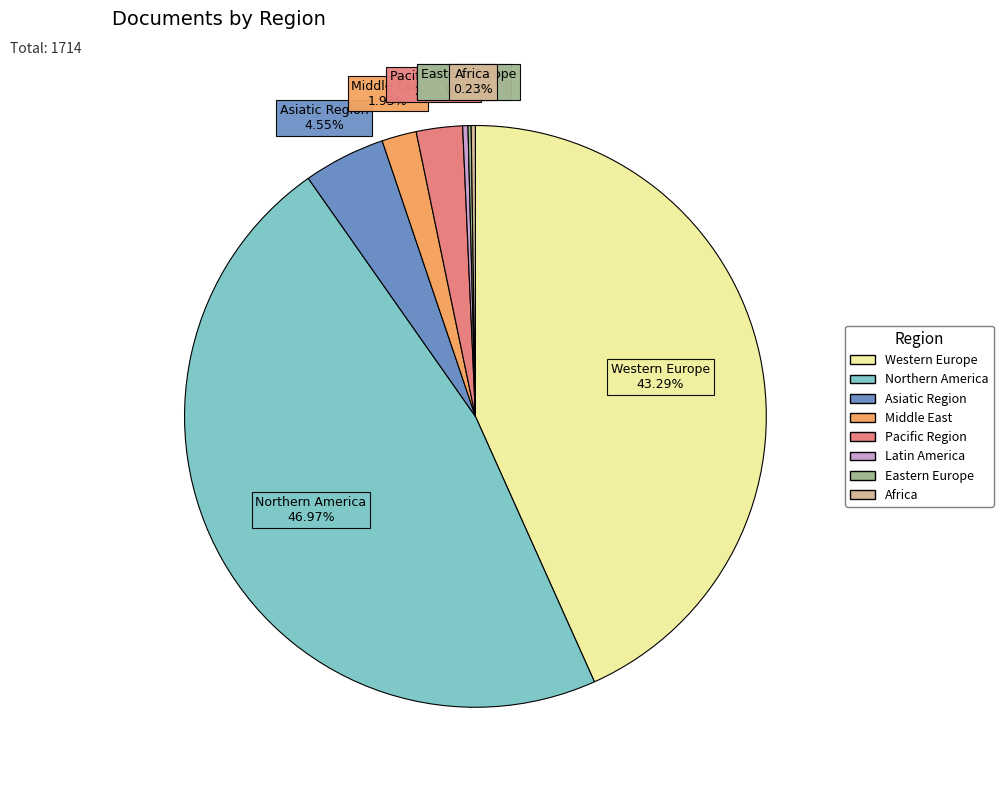

Is there a majority slice in this chart?

No